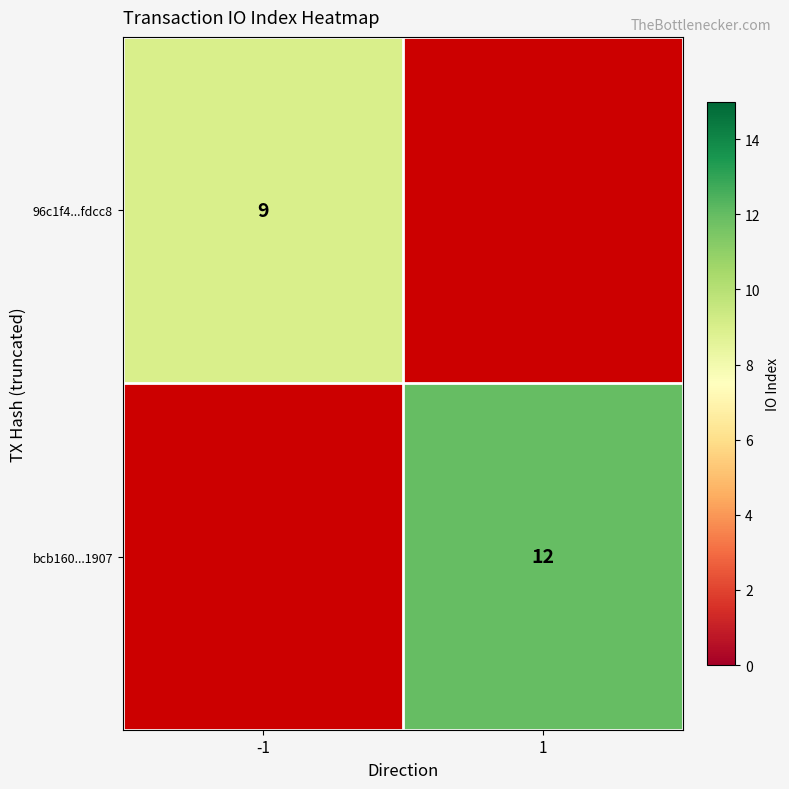

How many categories are shown in the chart?

2